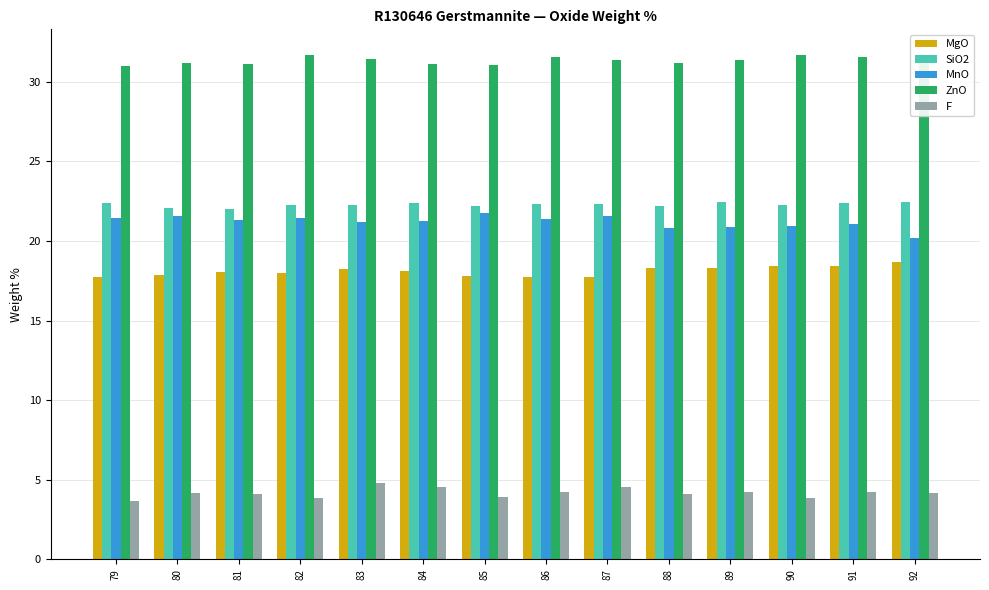

Count the number of data series in this chart.

5